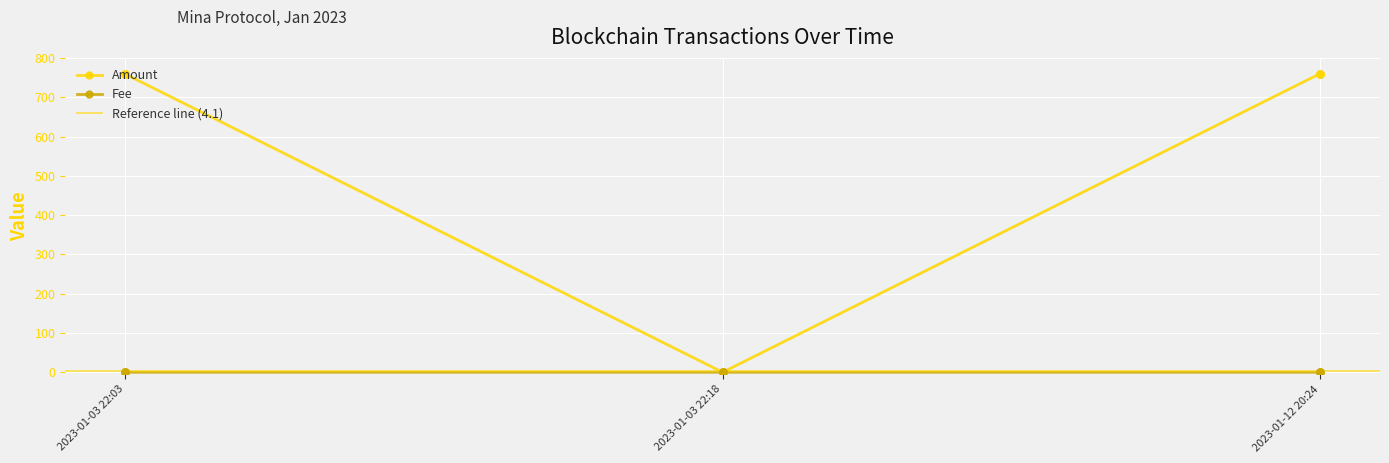

Which series reaches the minimum Y coordinate?

Amount